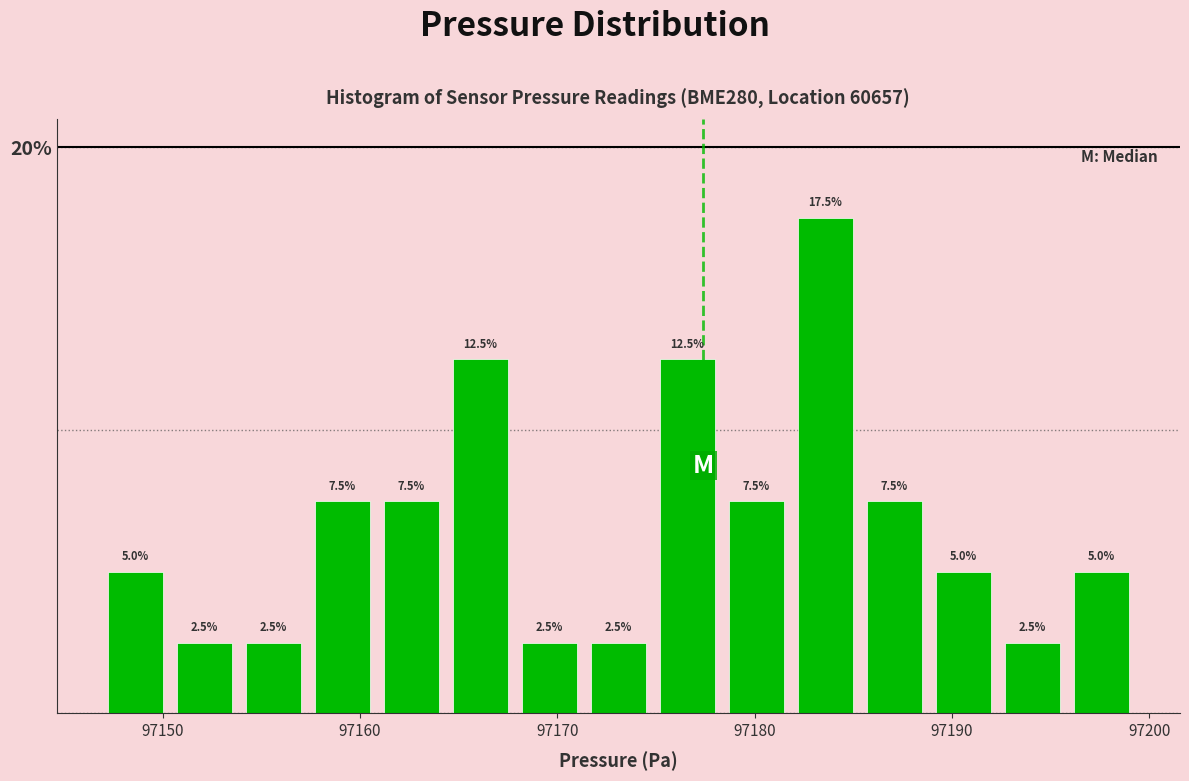

Read against the x-axis, roughly where is the centre of the tallest bar?

97184